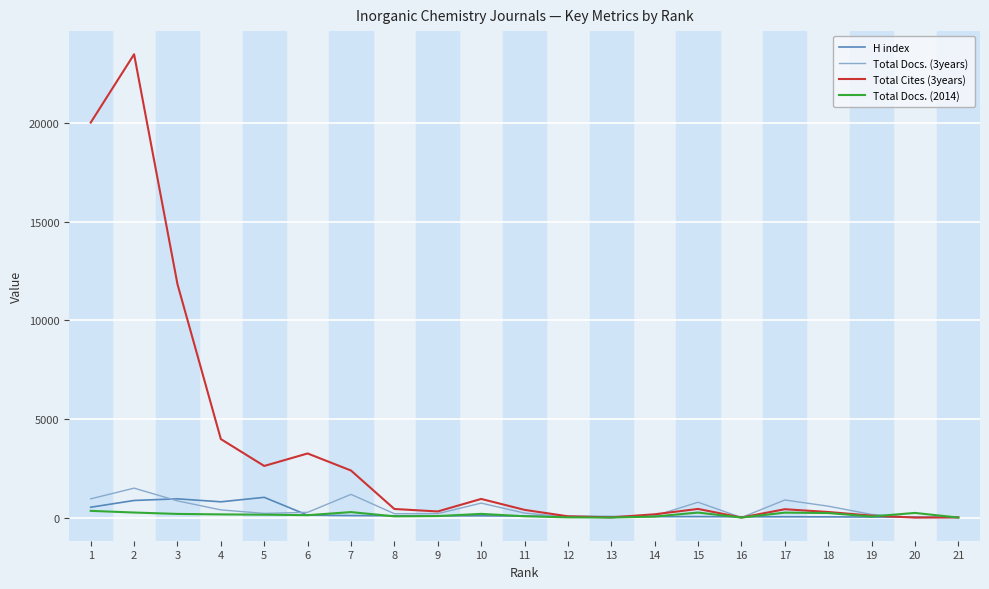

Which series has the largest total across all categories?

Total Cites (3years)